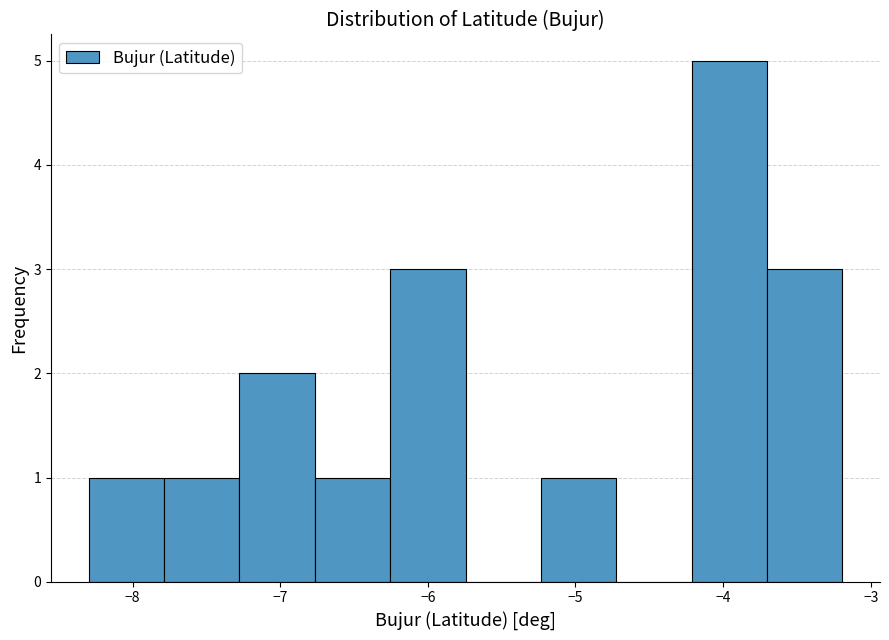

What is the height of the bar covering -6.3 to -5.7 on the x-axis? Neither the bar edges nor the heights are printed on the chart, so give them approximately, as read against the axes.

3